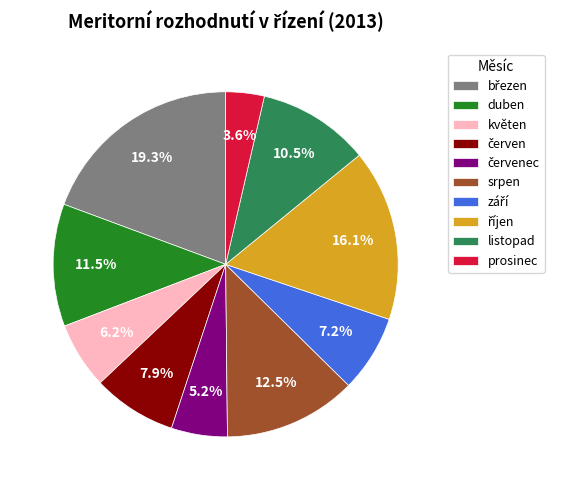

How many slices are in this pie chart?

10